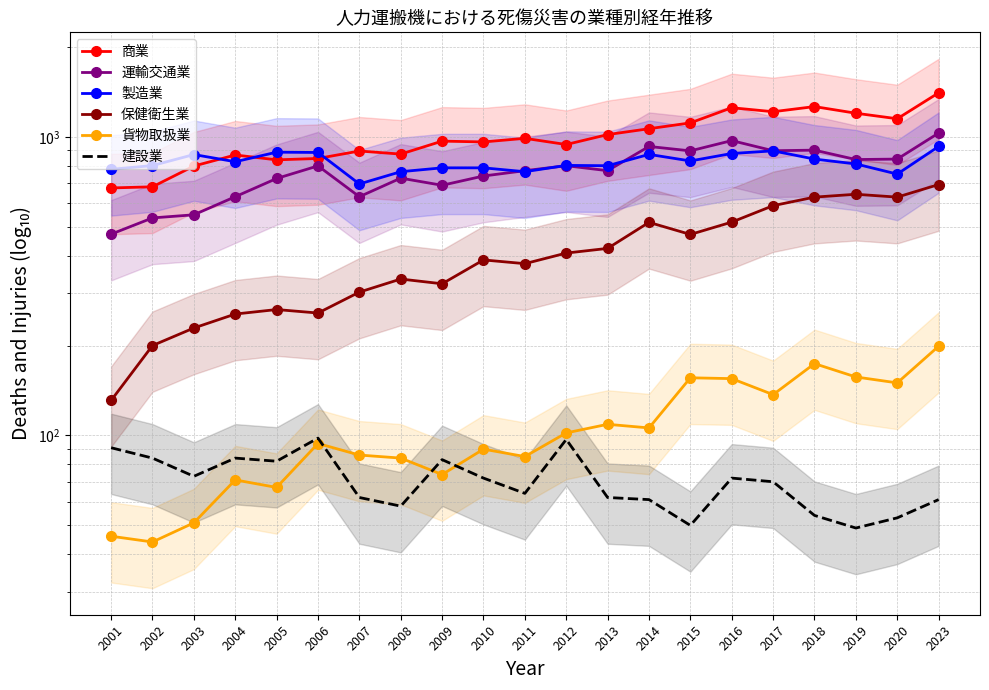

How many lines are shown in the chart?

6